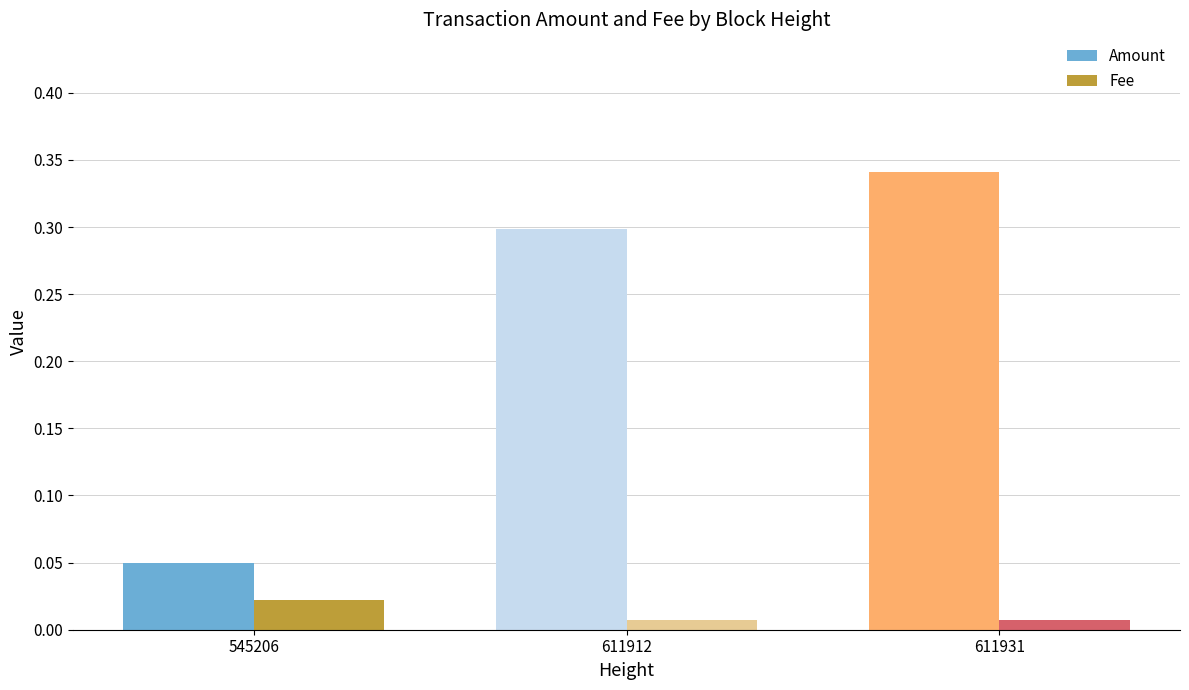

Rank the series by their average value, from highest to lowest.

Amount, Fee